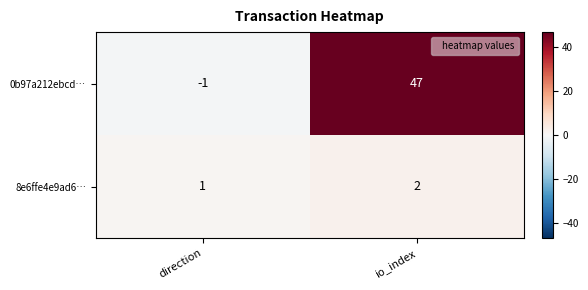

Where is 8e6ffe4e9ad6… nearest to the value 1?

direction